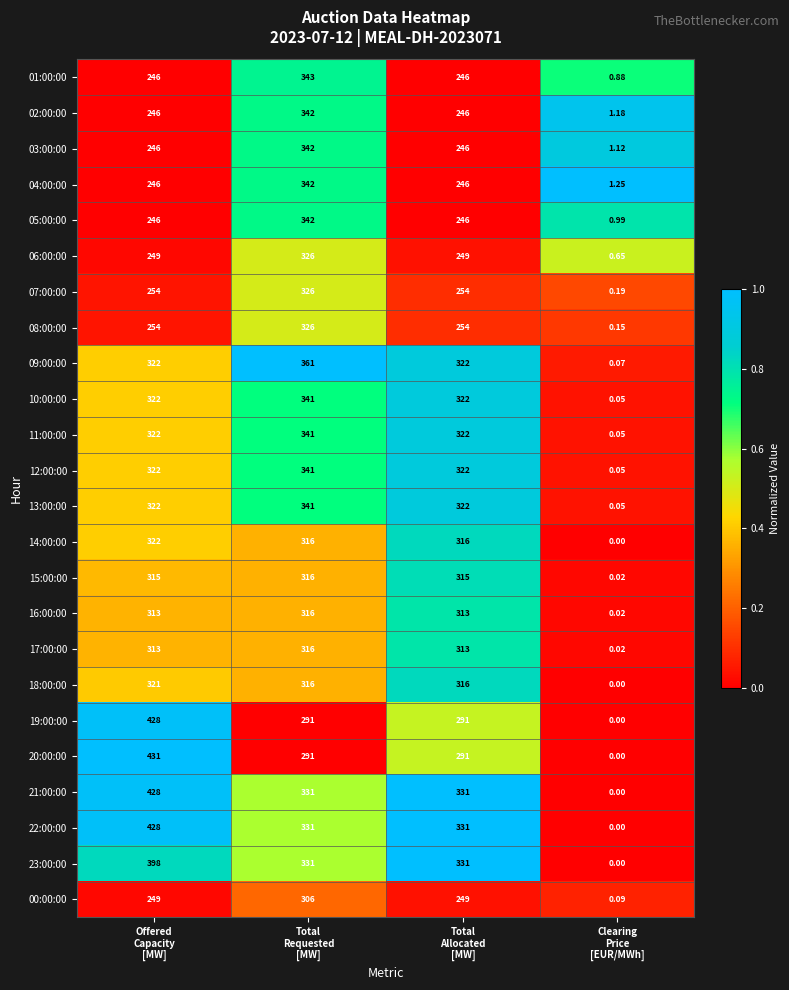

What is the total value across all series at Total
Allocated
[MW]?

6994.0